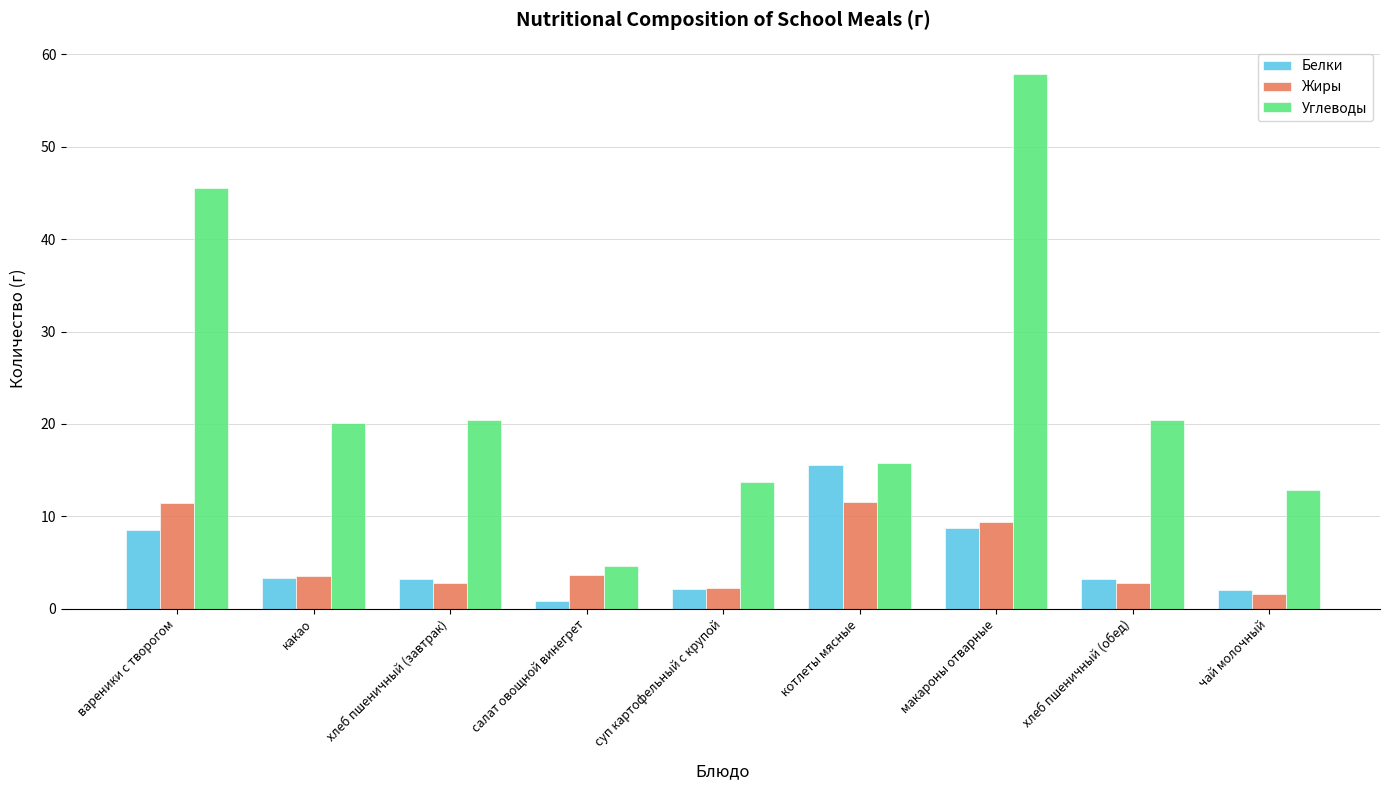

What is the label of the 1st bar from the right?

чай молочный